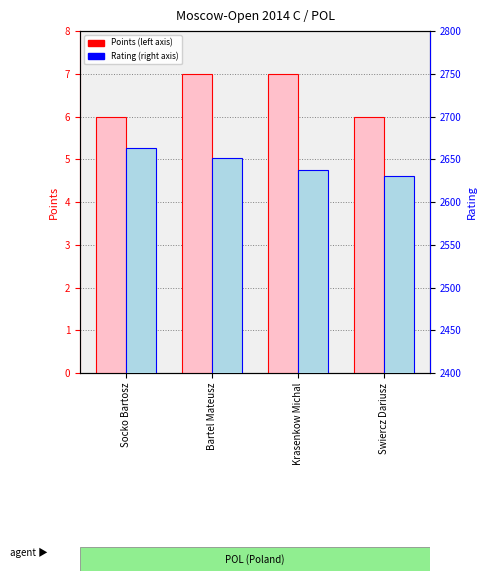

The Rating series shows 2651 at Bartel Mateusz. True or false?

True